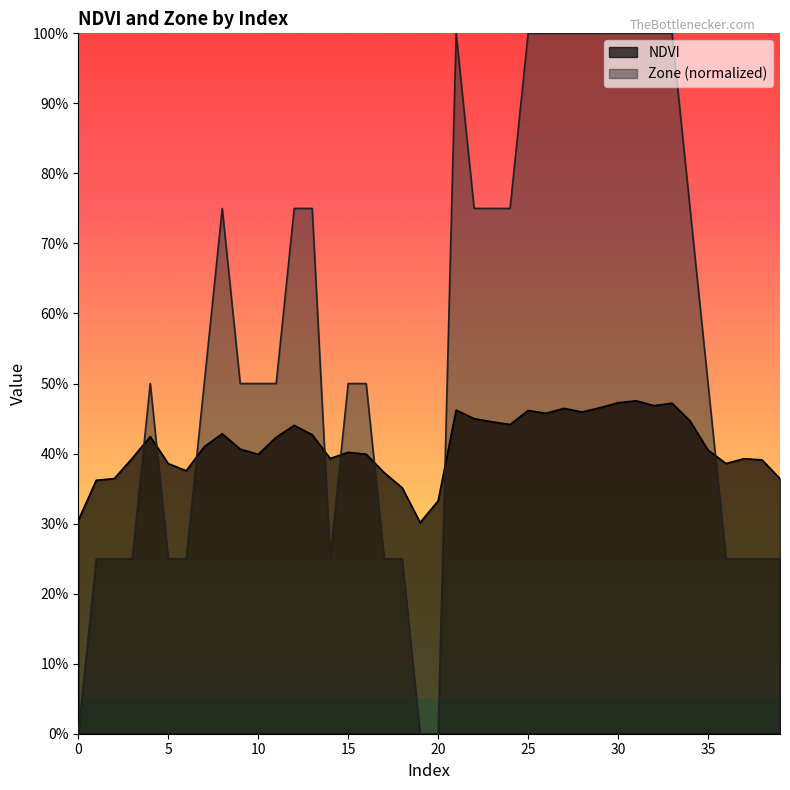

What is the value of the NDVI point at the 19th from the left?

0.4